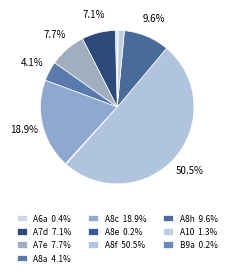

To the nearest percent, what is the average slice percentage?

10%